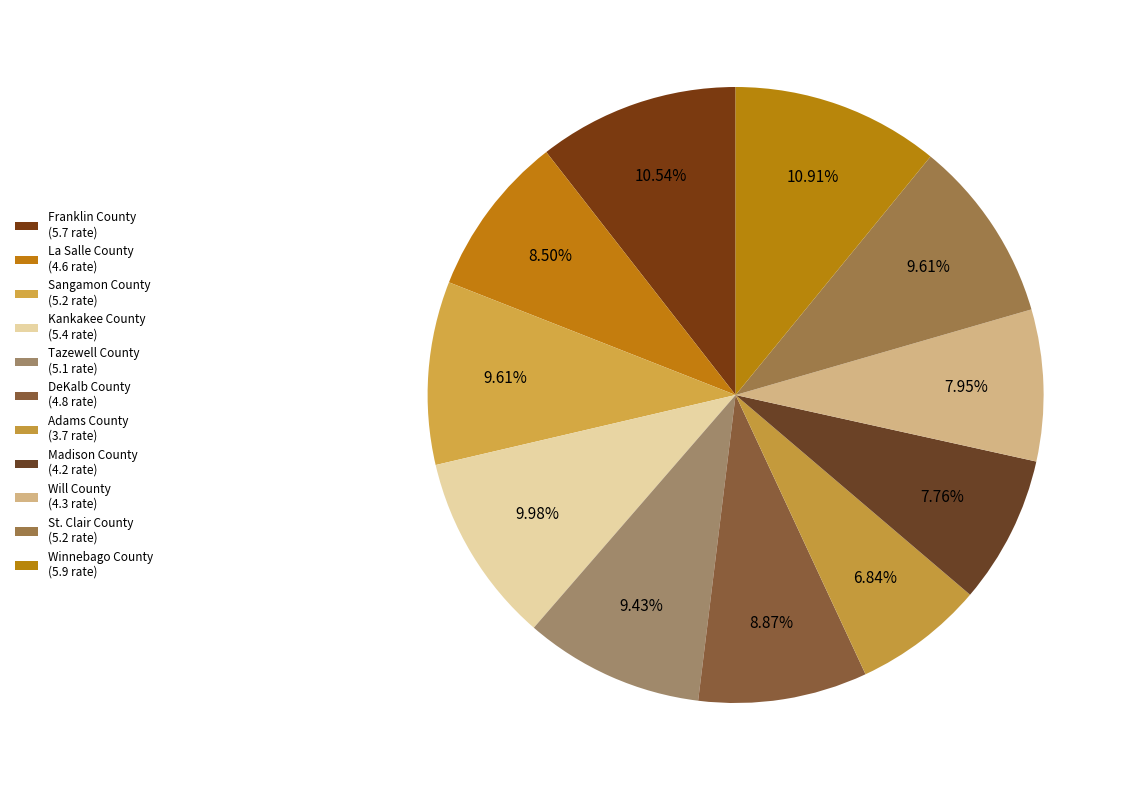

Is there any slice that represents more than half of the pie?

No